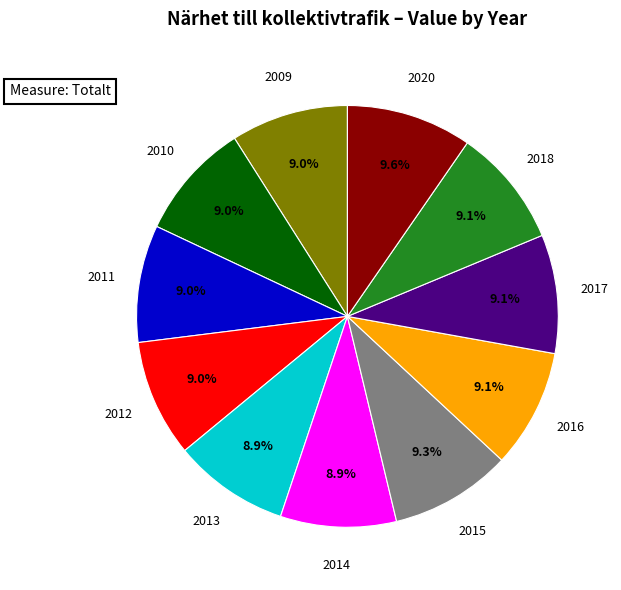

What is the ratio of the value at 2014 to the value at 2017?

1.0